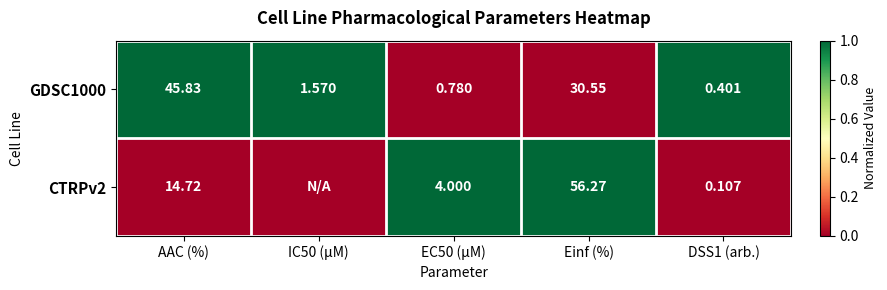

At AAC (%), list the series in order from smallest to largest.

CTRPv2, GDSC1000